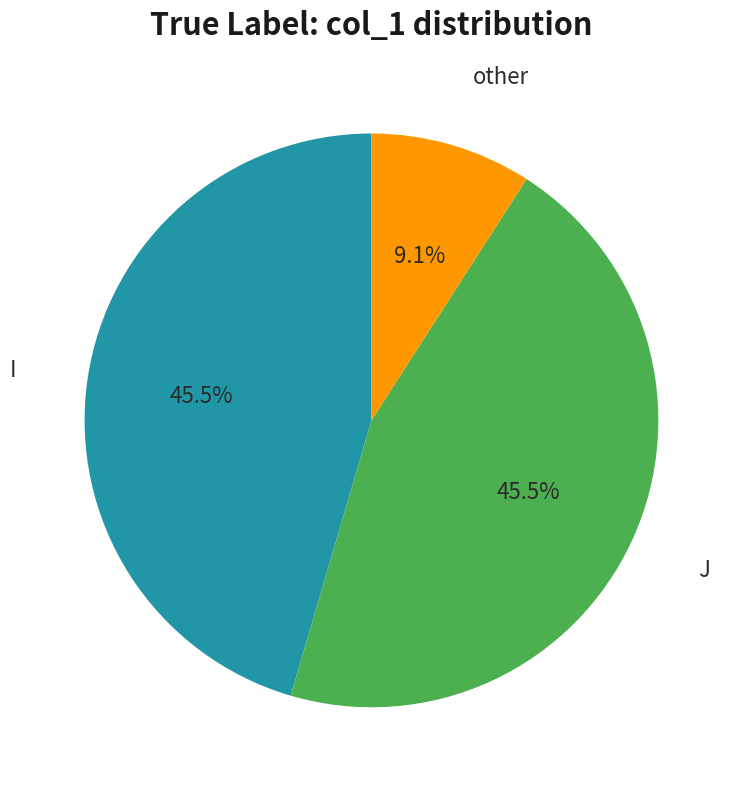

Count the number of slices in the pie.

3